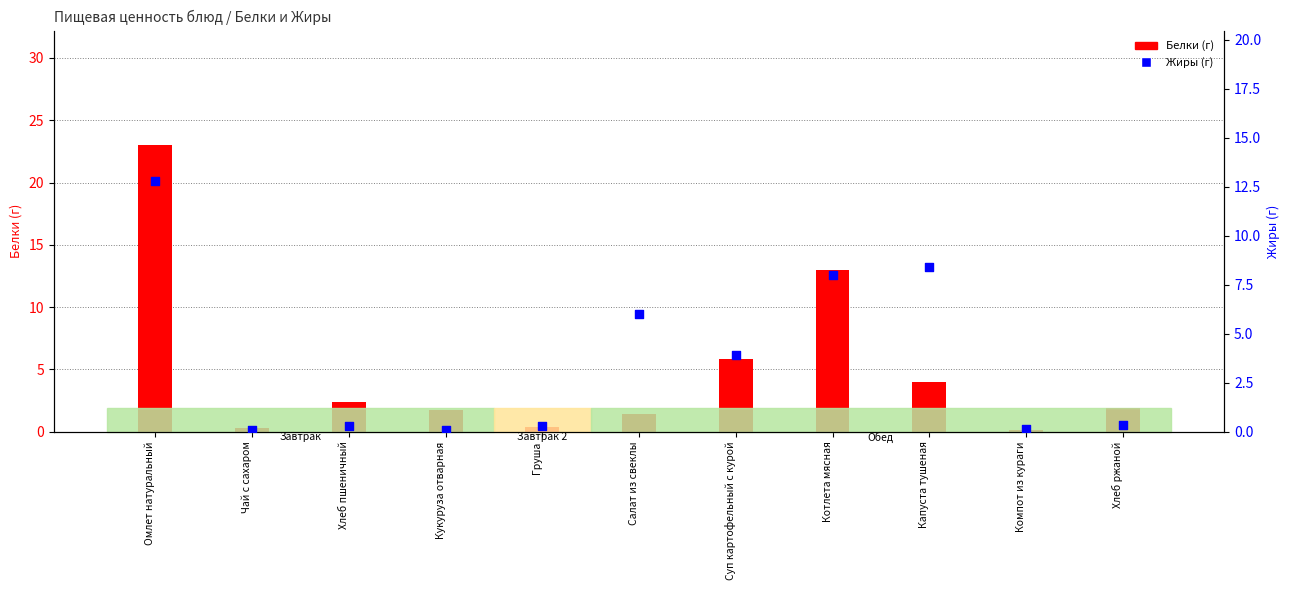

Which series contains the highest Y value?

Белки (г)